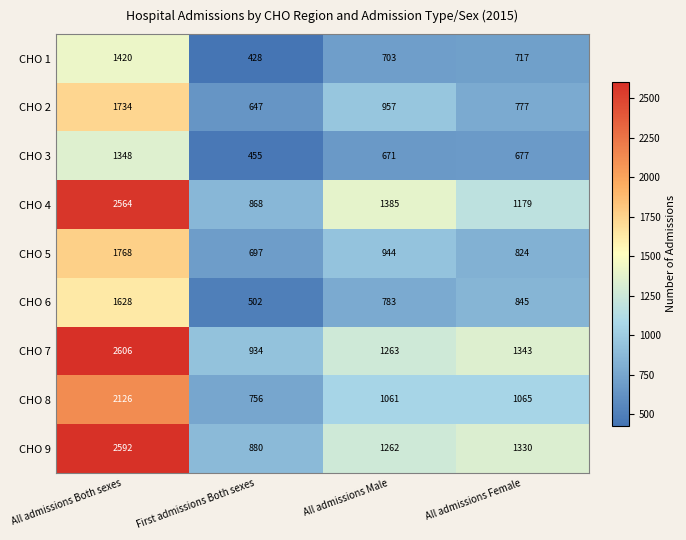

The CHO 6 series shows 186 at First admissions Both sexes. True or false?

False